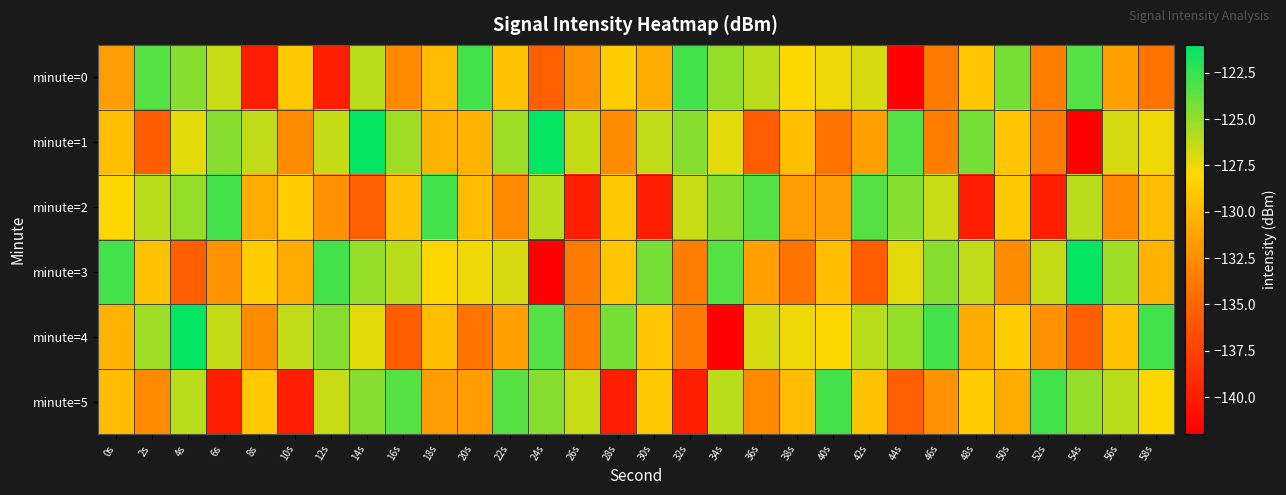

Reading left to right, transcribe all the data shown in this chart.

minute=0: 0s=-131.6	2s=-123.4	4s=-124.8	6s=-126.5	8s=-140.0	10s=-128.9	12s=-139.8	14s=-126.1	16s=-132.8	18s=-129.7	20s=-122.9	22s=-129.3	24s=-135.5	26s=-132.3	28s=-128.7	30s=-130.8	32s=-122.9	34s=-125.1	36s=-126.1	38s=-128.1	40s=-127.5	42s=-126.9	44s=-141.9	46s=-133.7	48s=-129.2	50s=-124.3	52s=-133.5	54s=-123.3	56s=-131.4	58s=-134.2
minute=1: 0s=-129.6	2s=-135.6	4s=-127.2	6s=-124.7	8s=-126.3	10s=-132.6	12s=-126.4	14s=-121.1	16s=-125.4	18s=-130.3	20s=-130.3	22s=-125.4	24s=-121.1	26s=-126.4	28s=-132.6	30s=-126.3	32s=-124.7	34s=-127.2	36s=-135.6	38s=-129.6	40s=-134.2	42s=-131.4	44s=-123.3	46s=-133.5	48s=-124.3	50s=-129.2	52s=-133.7	54s=-141.9	56s=-126.9	58s=-127.5
minute=2: 0s=-128.1	2s=-126.1	4s=-125.1	6s=-122.9	8s=-130.8	10s=-128.7	12s=-132.3	14s=-135.5	16s=-129.3	18s=-122.9	20s=-129.7	22s=-132.8	24s=-126.1	26s=-139.8	28s=-128.9	30s=-140.0	32s=-126.5	34s=-124.8	36s=-123.4	38s=-131.6	40s=-131.6	42s=-123.4	44s=-124.8	46s=-126.5	48s=-140.0	50s=-128.9	52s=-139.8	54s=-126.1	56s=-132.8	58s=-129.7
minute=3: 0s=-122.9	2s=-129.3	4s=-135.5	6s=-132.3	8s=-128.7	10s=-130.8	12s=-122.9	14s=-125.1	16s=-126.1	18s=-128.1	20s=-127.5	22s=-126.9	24s=-141.9	26s=-133.7	28s=-129.2	30s=-124.3	32s=-133.5	34s=-123.3	36s=-131.4	38s=-134.2	40s=-129.6	42s=-135.6	44s=-127.2	46s=-124.7	48s=-126.3	50s=-132.6	52s=-126.4	54s=-121.1	56s=-125.4	58s=-130.3
minute=4: 0s=-130.3	2s=-125.4	4s=-121.1	6s=-126.4	8s=-132.6	10s=-126.3	12s=-124.7	14s=-127.2	16s=-135.6	18s=-129.6	20s=-134.2	22s=-131.4	24s=-123.3	26s=-133.5	28s=-124.3	30s=-129.2	32s=-133.7	34s=-141.9	36s=-126.9	38s=-127.5	40s=-128.1	42s=-126.1	44s=-125.1	46s=-122.9	48s=-130.8	50s=-128.7	52s=-132.3	54s=-135.5	56s=-129.3	58s=-122.9
minute=5: 0s=-129.7	2s=-132.8	4s=-126.1	6s=-139.8	8s=-128.9	10s=-140.0	12s=-126.5	14s=-124.8	16s=-123.4	18s=-131.6	20s=-131.6	22s=-123.4	24s=-124.8	26s=-126.5	28s=-140.0	30s=-128.9	32s=-139.8	34s=-126.1	36s=-132.8	38s=-129.7	40s=-122.9	42s=-129.3	44s=-135.5	46s=-132.3	48s=-128.7	50s=-130.8	52s=-122.9	54s=-125.1	56s=-126.1	58s=-128.1